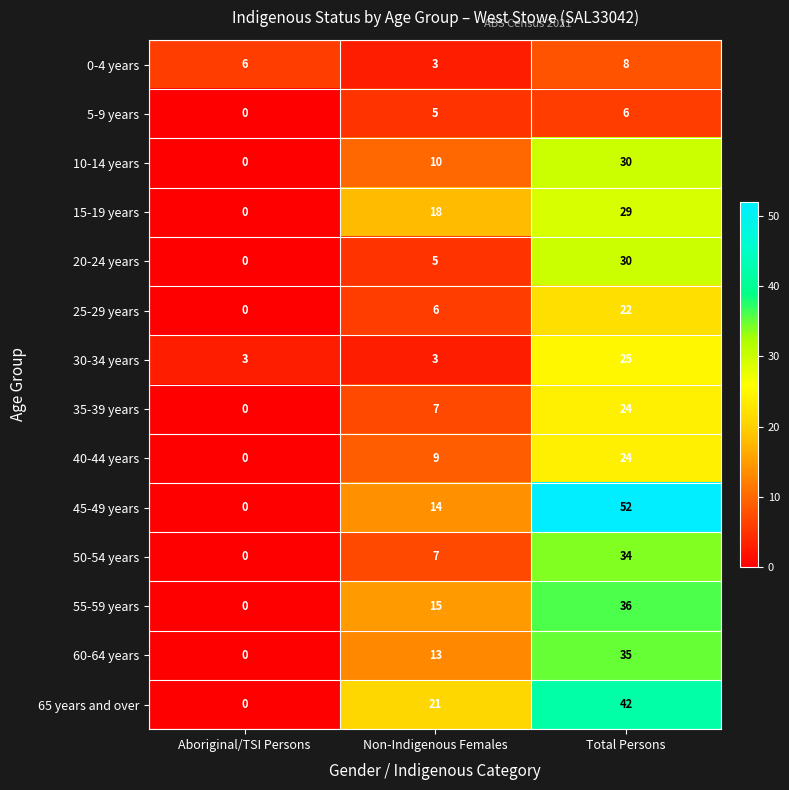

How many values in 5-9 years are above zero?

2